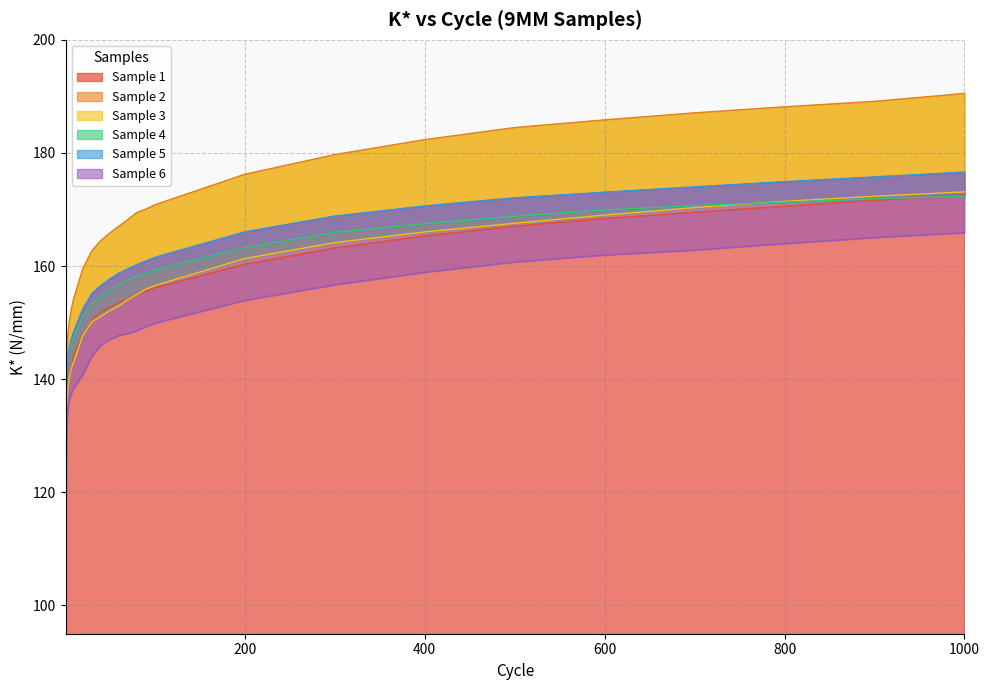

True or false: Sample 6 has more than 0 points higher than both neighbors.

False